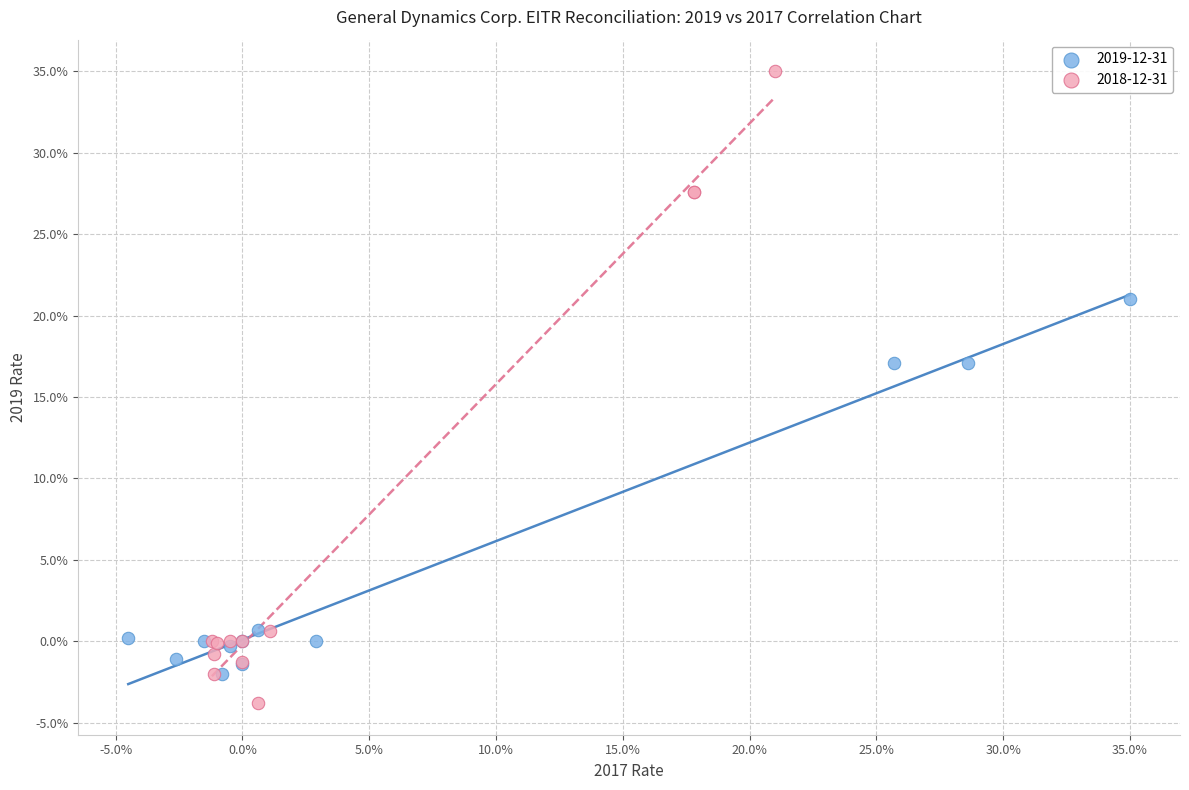

Which series has the widest spread of Y values?

2018-12-31